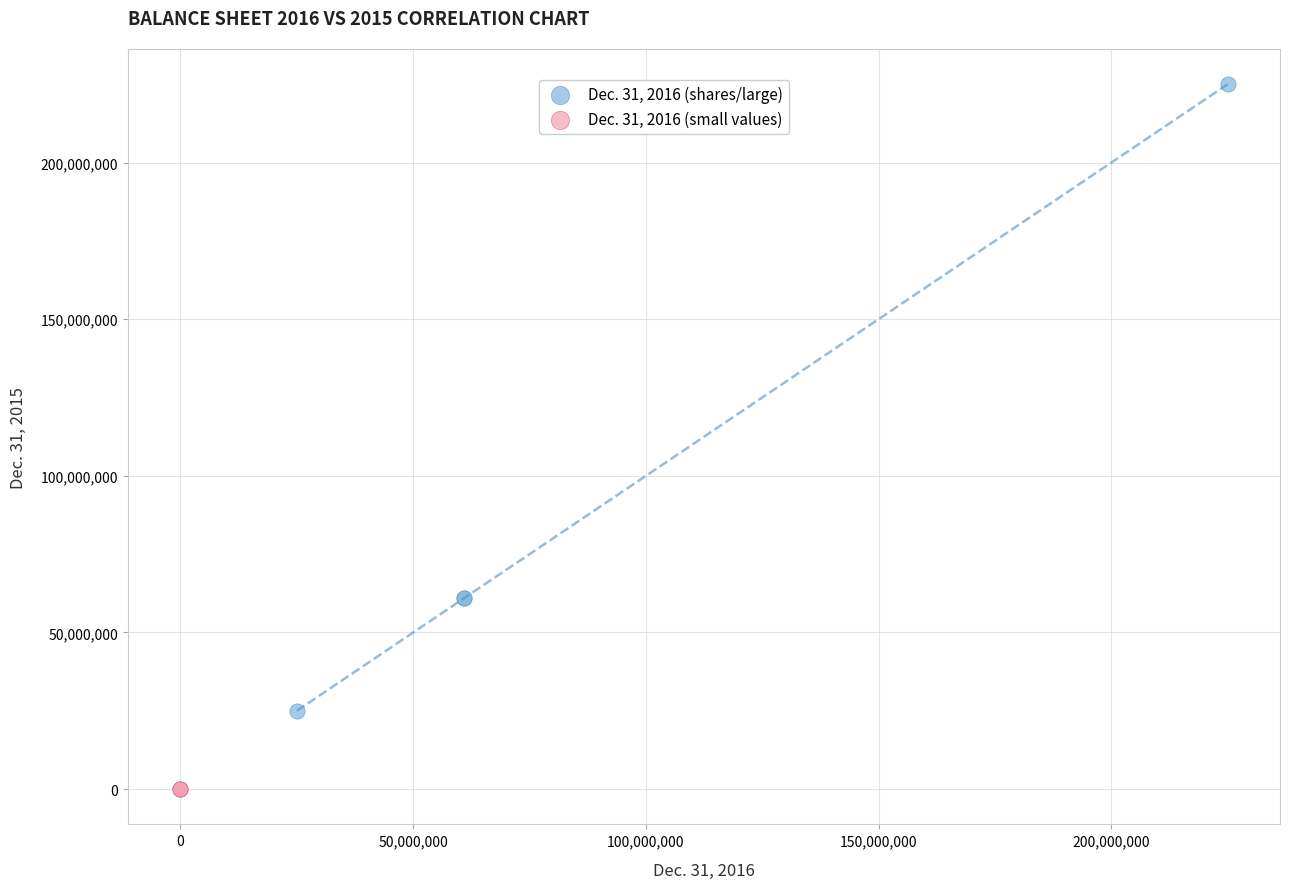

Which series has the widest spread of Y values?

Dec. 31, 2016 (shares/large)